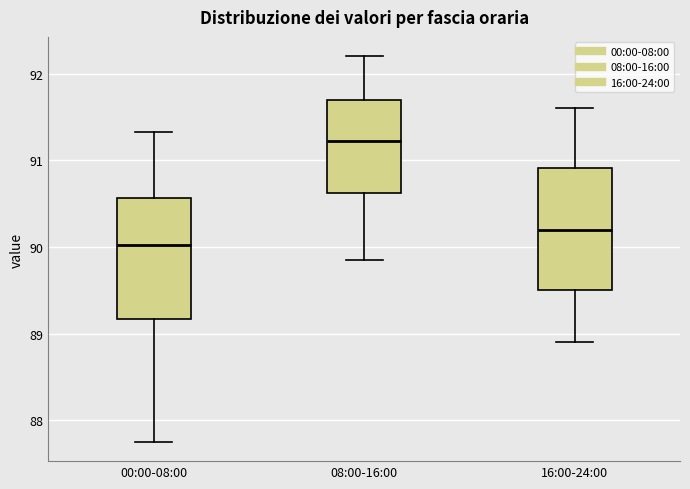

Which box's median line is the lowest?

00:00-08:00